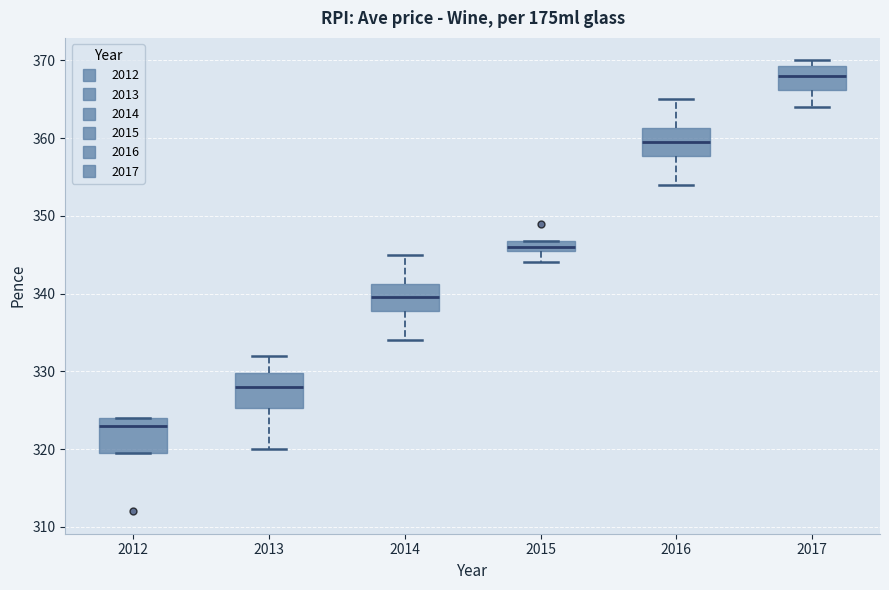

Where is the lower edge of the box at x = 2016 on the y-axis? The values are not printed on the chart, so give them approximately, as read against the axis.

358